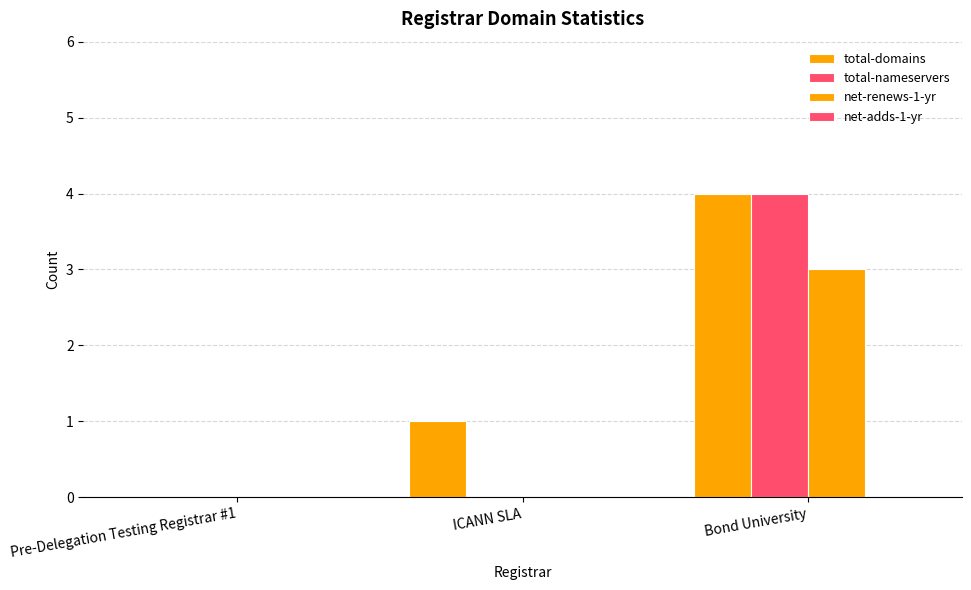

Are the bars horizontal?

No